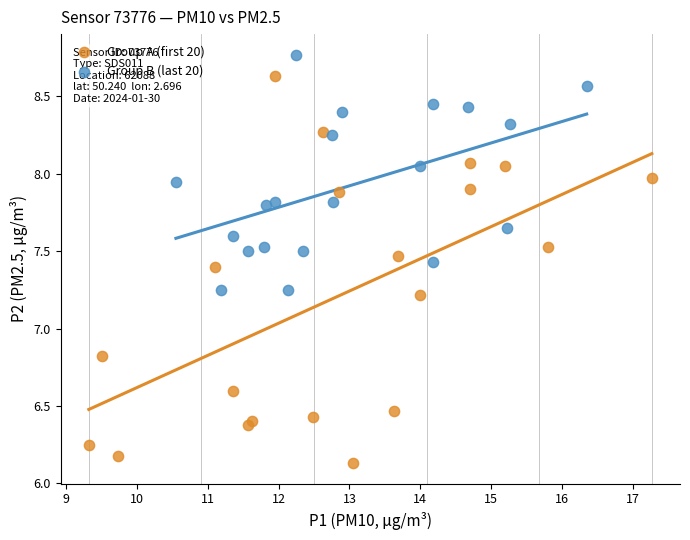

Which series has the widest spread of Y values?

Group A (first 20)